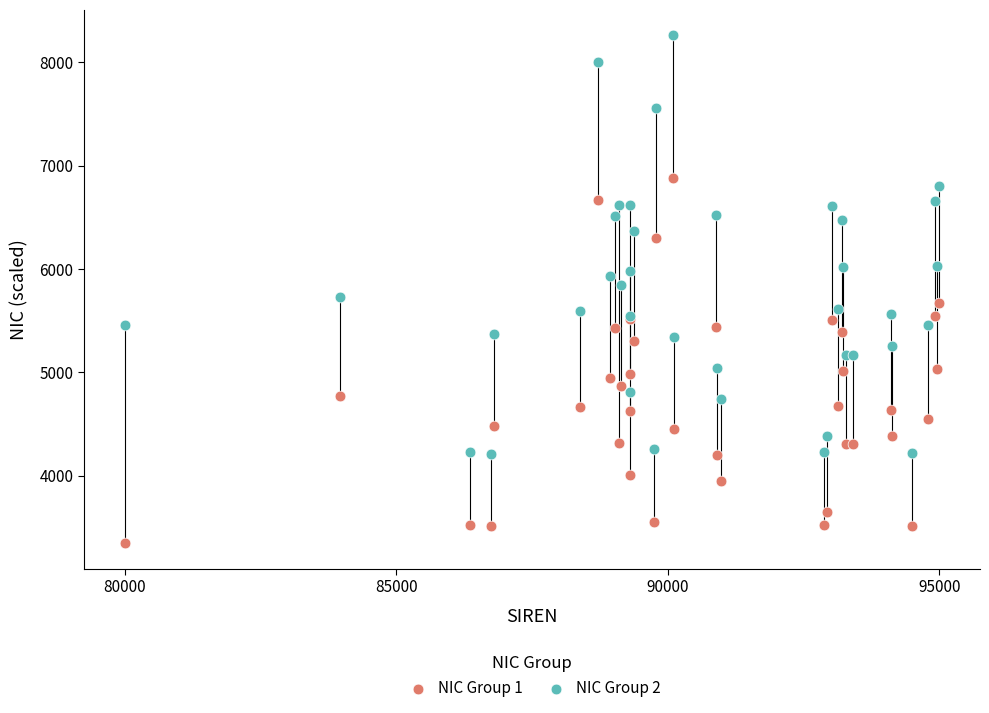

Which series contains the highest Y value?

NIC Group 2